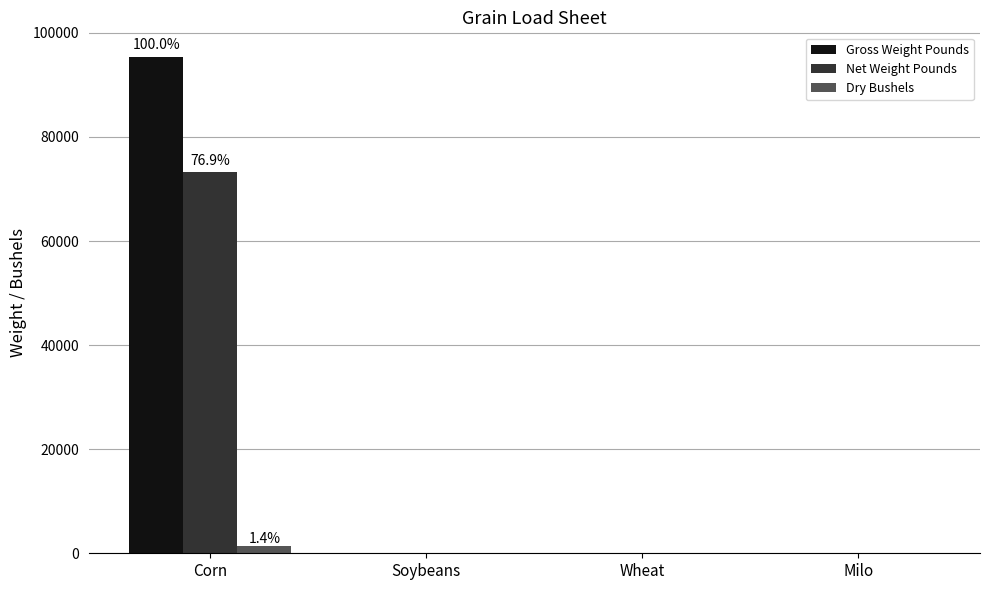

At which category is the sum across all series the highest?

Corn